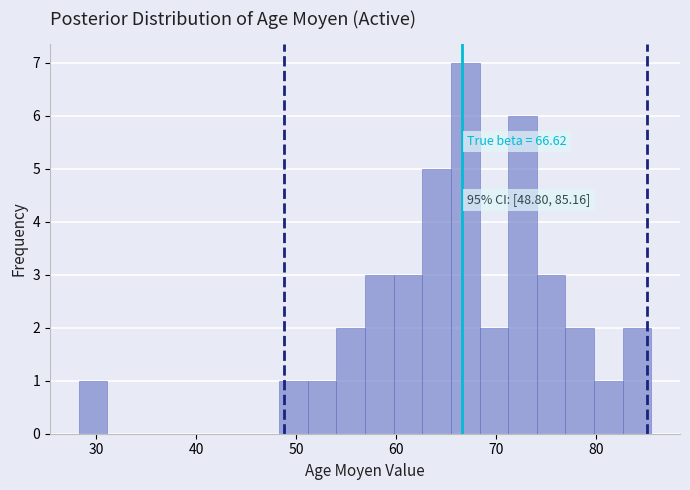

Read against the x-axis, roughly where is the centre of the tallest bar?

67